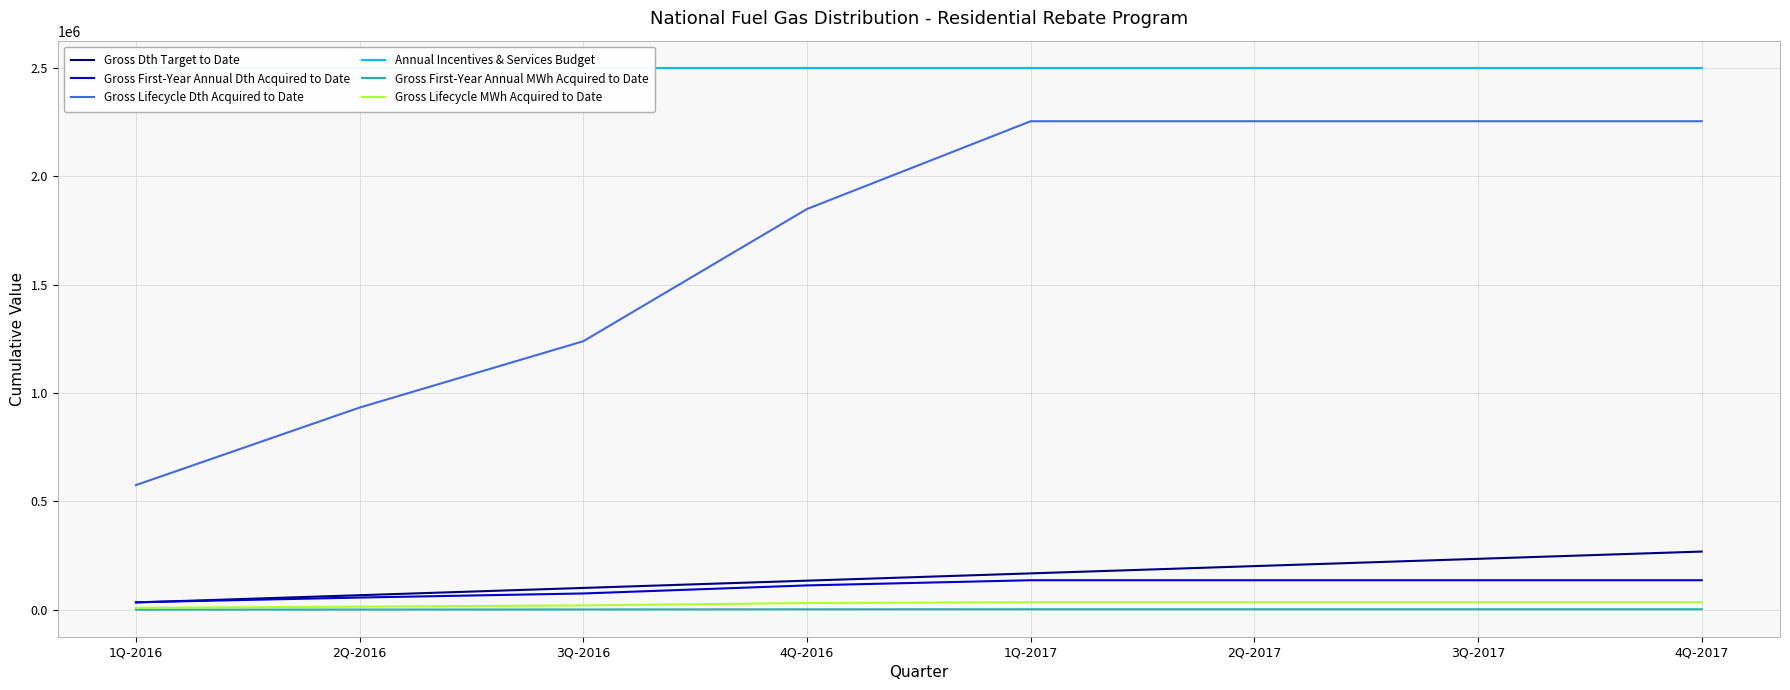

True or false: Annual Incentives & Services Budget and Gross Lifecycle Dth Acquired to Date intersect in this chart.

False